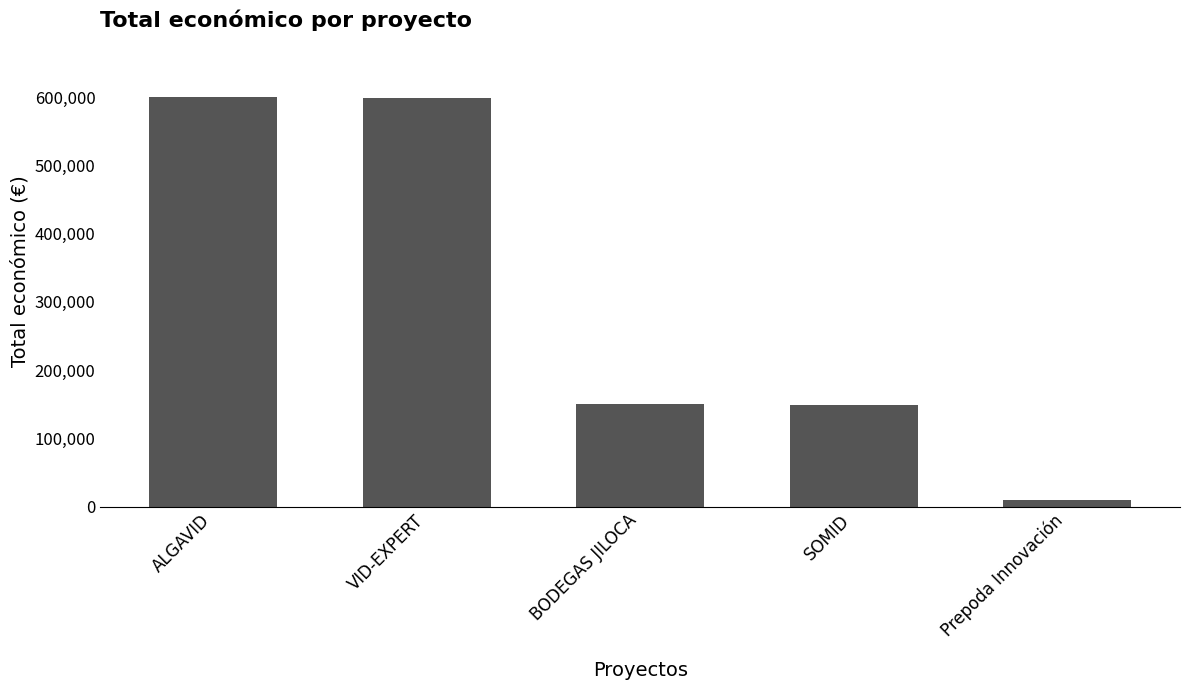

What is the label of the 1st bar from the right?

Prepoda Innovación